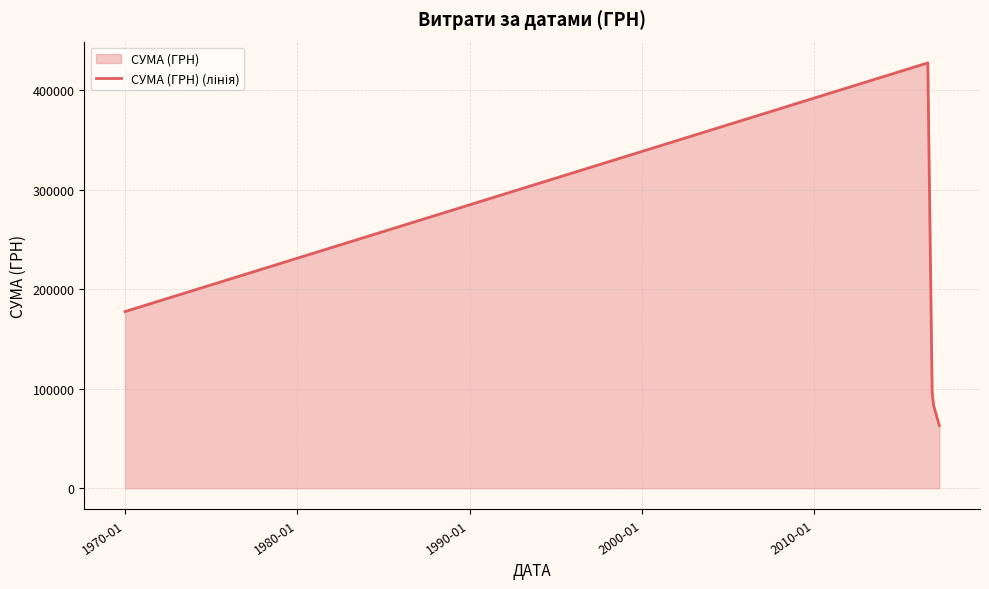

What is the value of the 4th point from the left?

83462.0